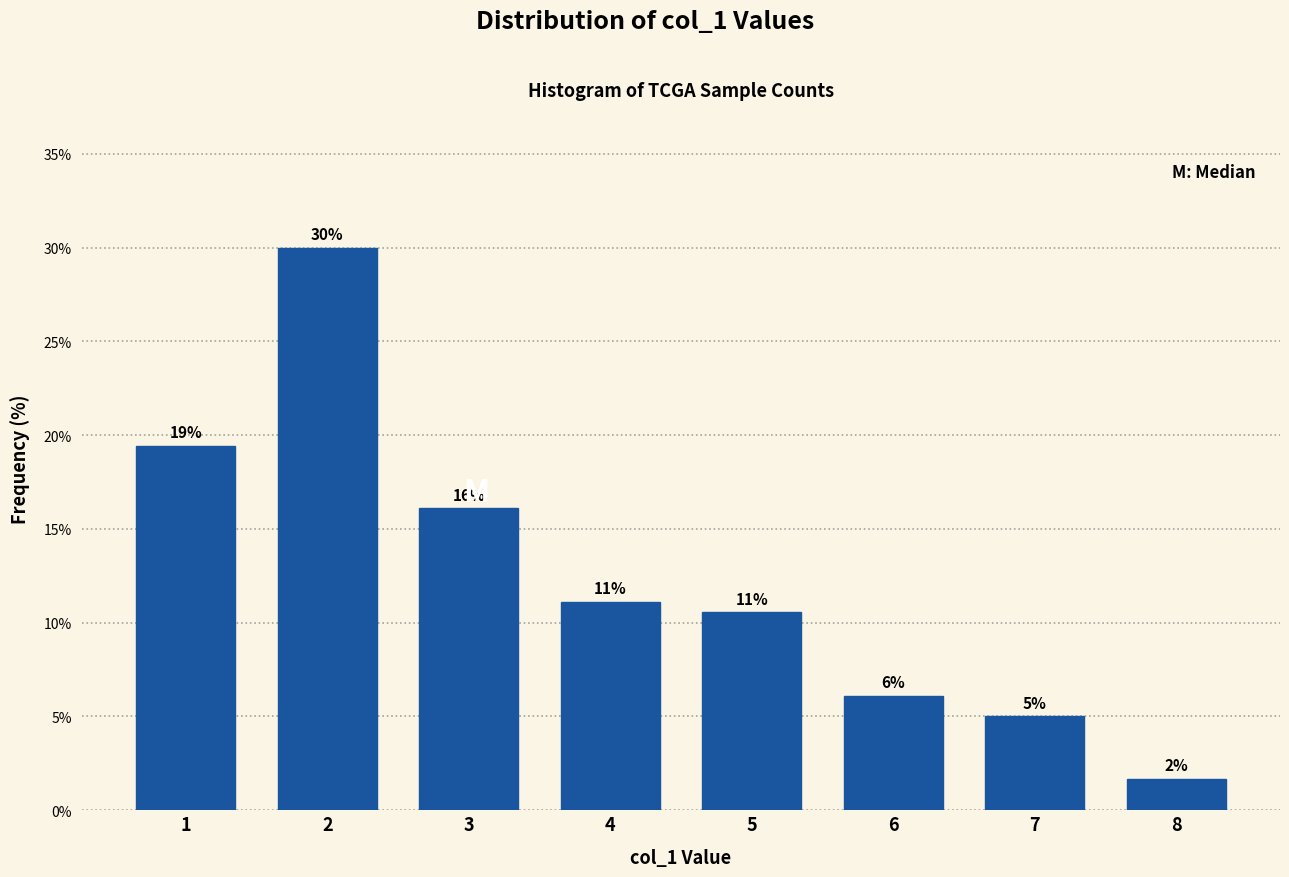

How many bars are there in total?

8